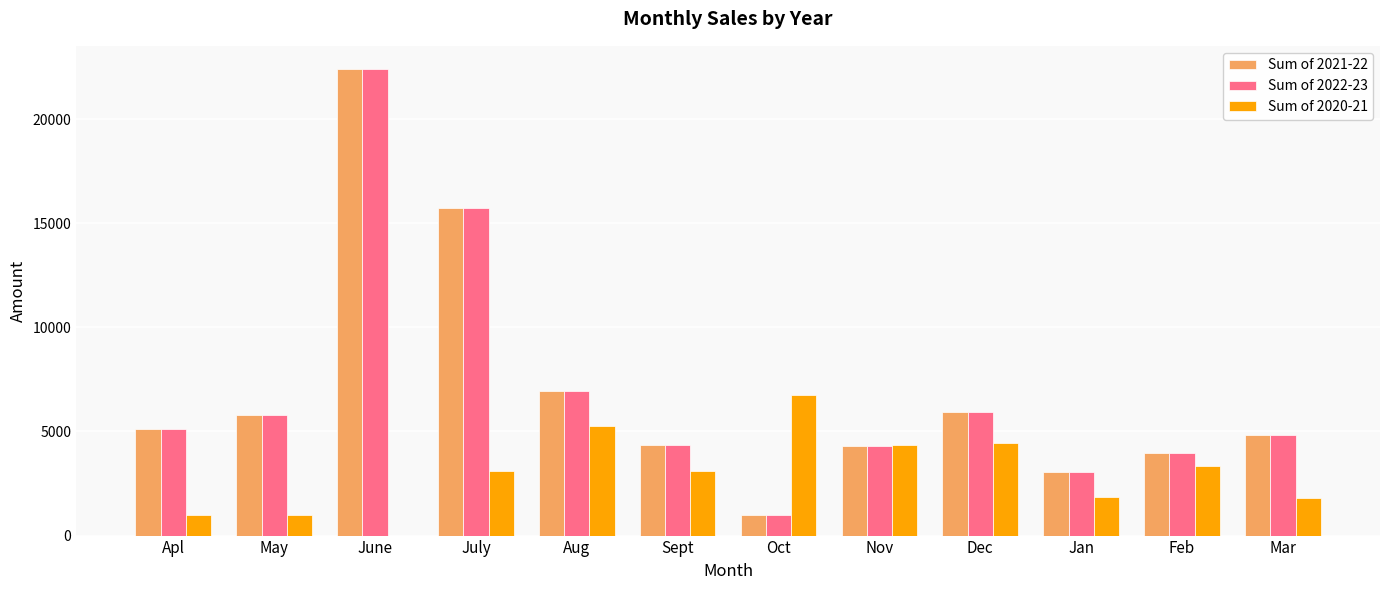

How many series are shown in this chart?

3